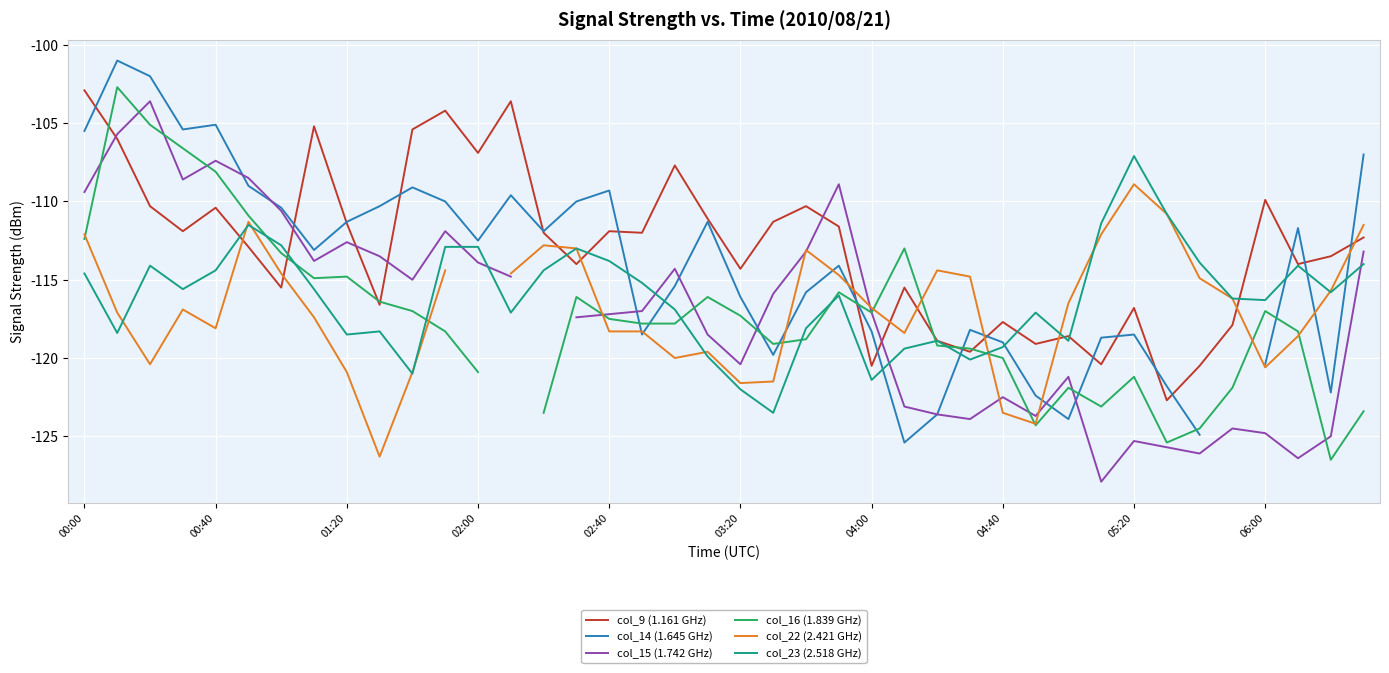

What is the total value across all series at 10?

-688.4